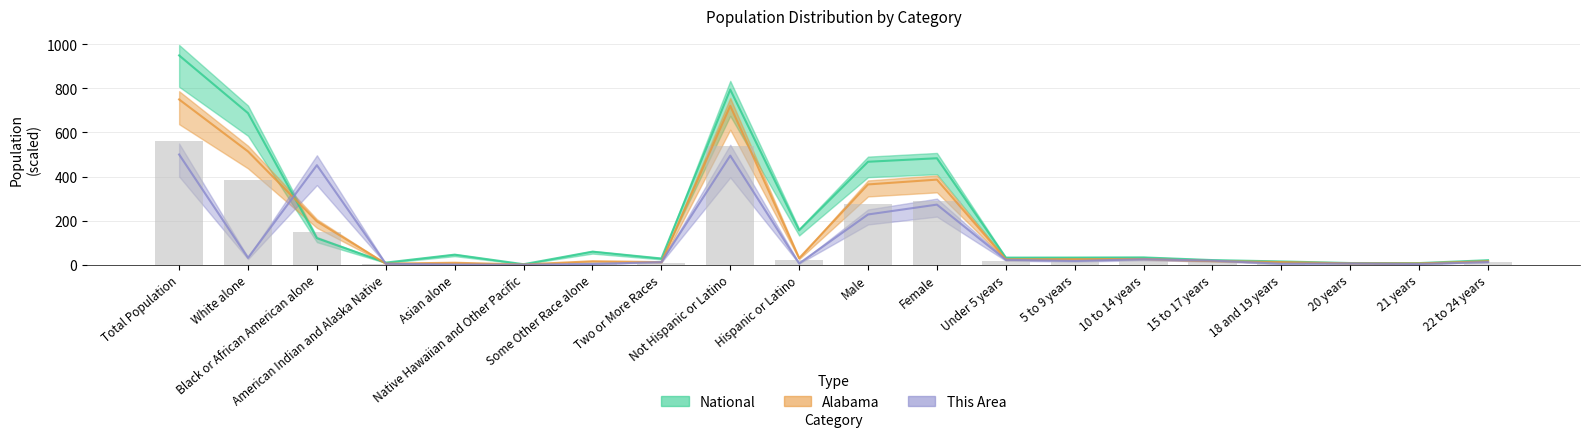

What value does the National series have at White alone?

687.9